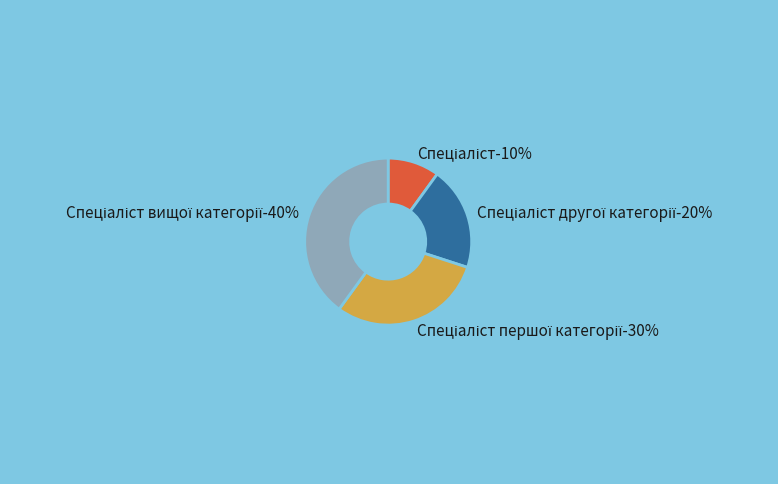

True or false: Спеціаліст другої категорії accounts for 20% of the total.

True